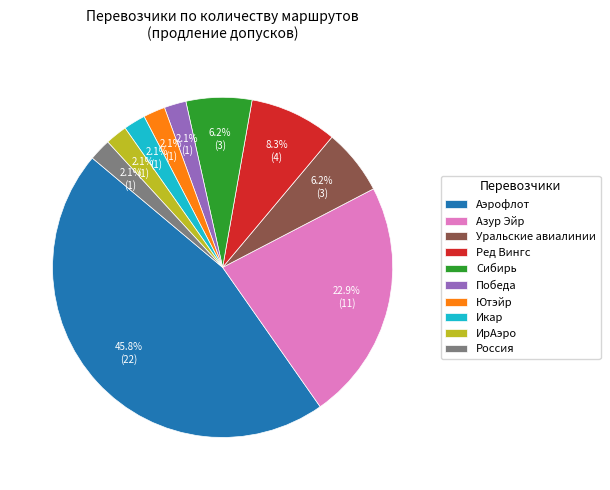

What percentage is NOT represented by Победа?

97.9%